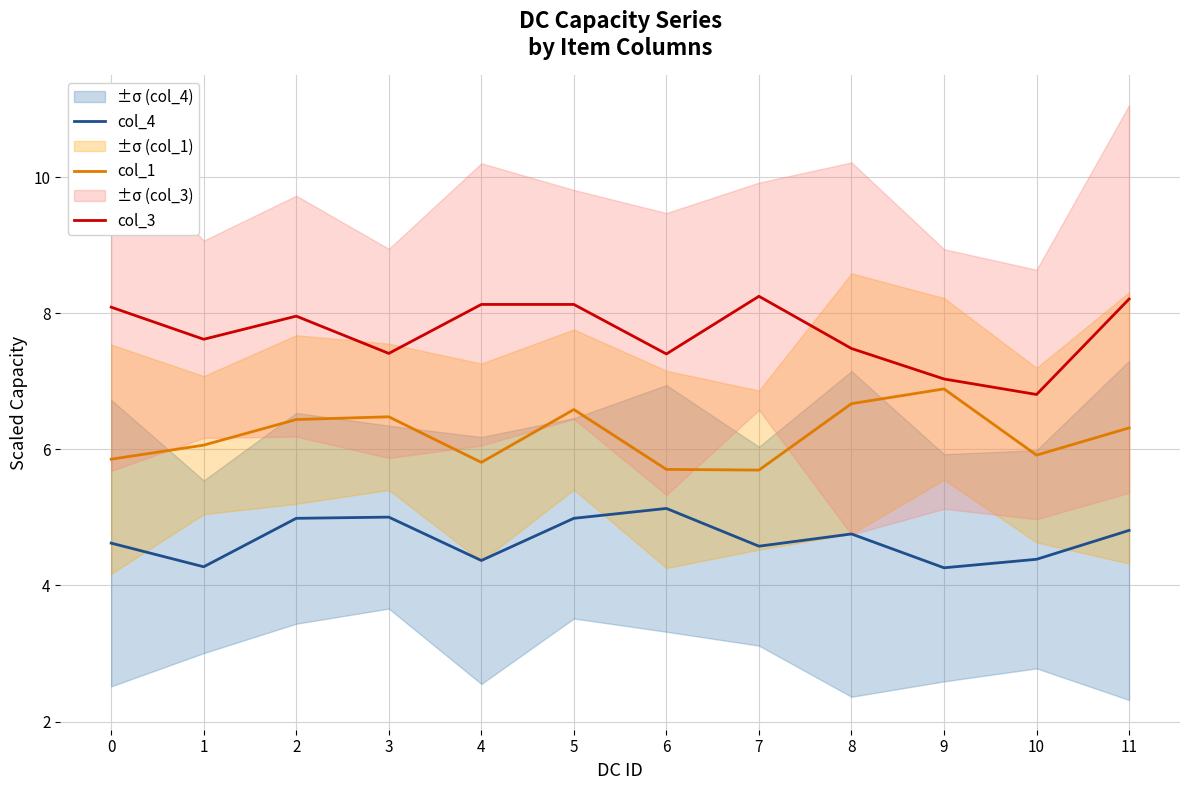

Reading left to right, list all the values displayed in this chart.

col_4: 4.6	4.3	5.0	5.0	4.4	5.0	5.1	4.6	4.8	4.3	4.4	4.8
col_1: 5.9	6.1	6.4	6.5	5.8	6.6	5.7	5.7	6.7	6.9	5.9	6.3
col_3: 8.1	7.6	8.0	7.4	8.1	8.1	7.4	8.3	7.5	7.0	6.8	8.2